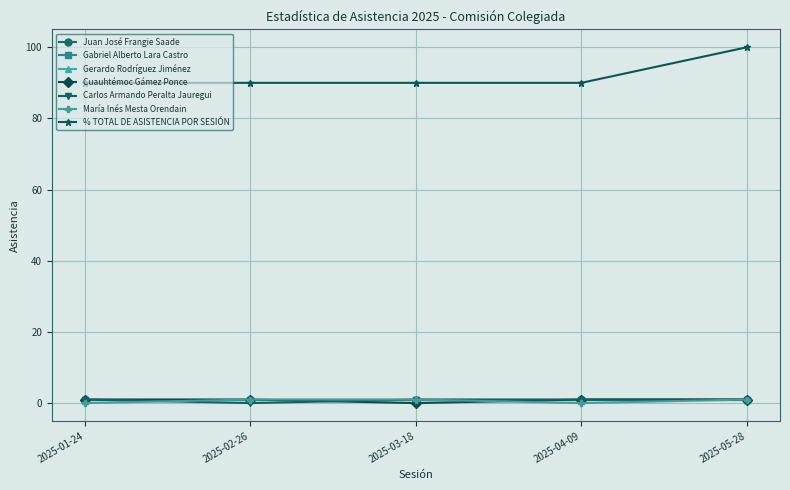

Which category has the lowest value in the María Inés Mesta Orendain series?

2025-01-24